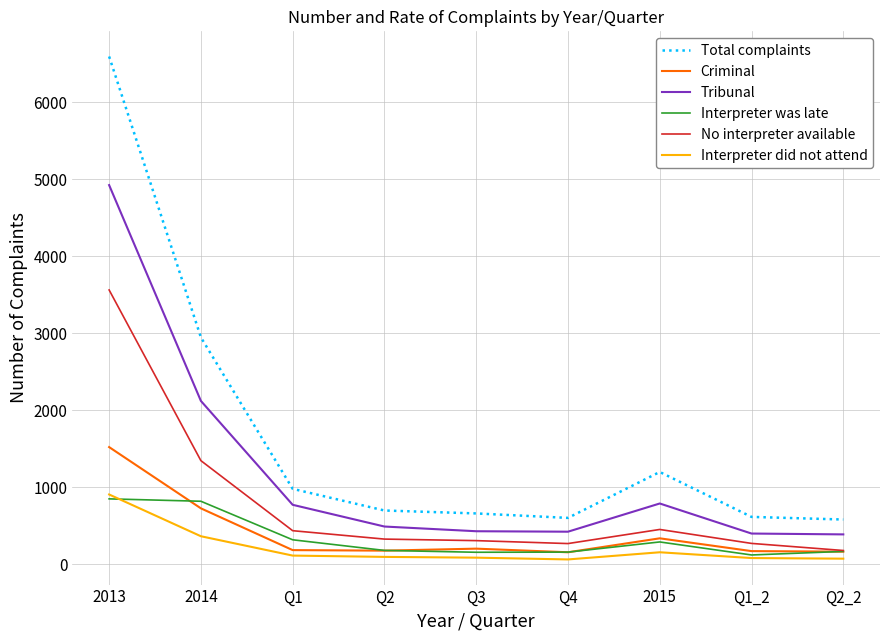

Which category has the highest value across all series?

2013